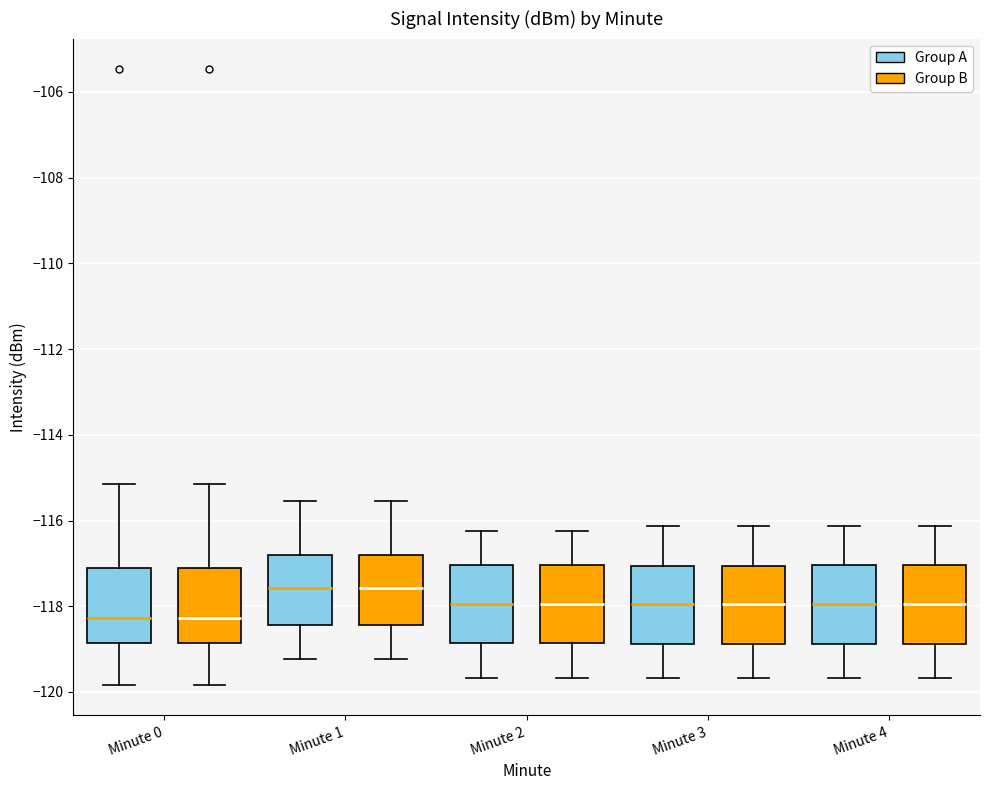

Where does the median line of the box for Minute 1 (Group B) sit on the y-axis? The values are not printed on the chart, so give them approximately, as read against the axis.

-117.6